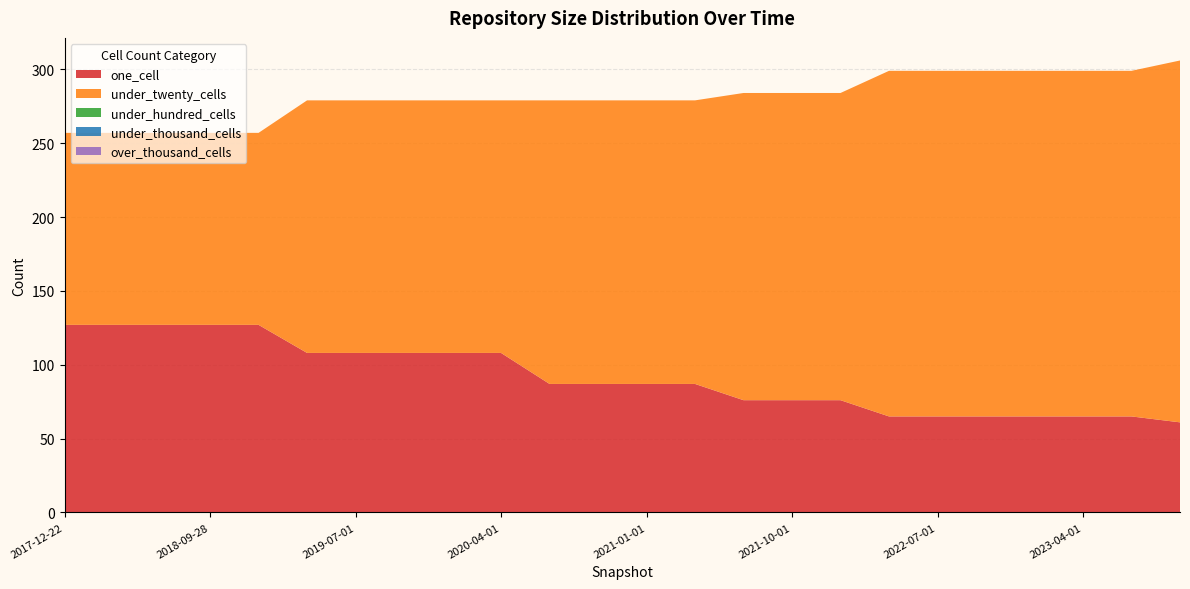

Reading left to right, list all the values displayed in this chart.

one_cell: 127	127	127	127	127	108	108	108	108	108	87	87	87	87	76	76	76	65	65	65	65	65	65	61
under_twenty_cells: 130	130	130	130	130	171	171	171	171	171	192	192	192	192	208	208	208	234	234	234	234	234	234	245
under_hundred_cells: 0	0	0	0	0	0	0	0	0	0	0	0	0	0	0	0	0	0	0	0	0	0	0	0
under_thousand_cells: 0	0	0	0	0	0	0	0	0	0	0	0	0	0	0	0	0	0	0	0	0	0	0	0
over_thousand_cells: 0	0	0	0	0	0	0	0	0	0	0	0	0	0	0	0	0	0	0	0	0	0	0	0